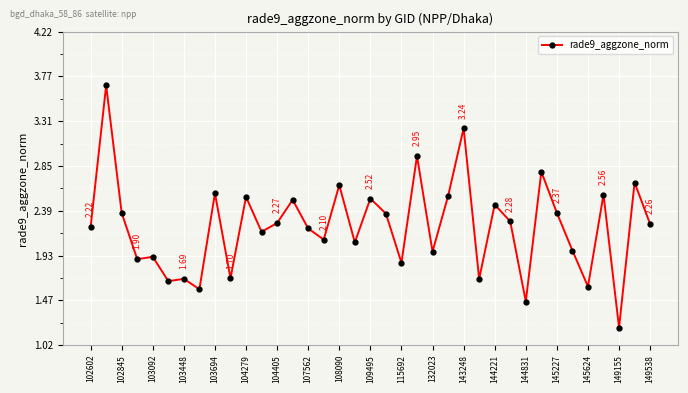

What is the difference between the second highest and second lowest values?

1.8